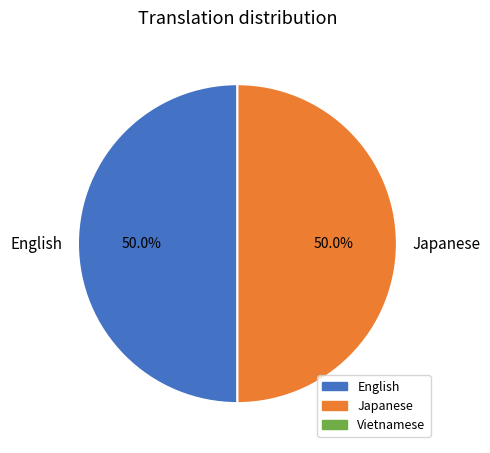

Approximately how many times larger is the value at Japanese compared to English?

1.0